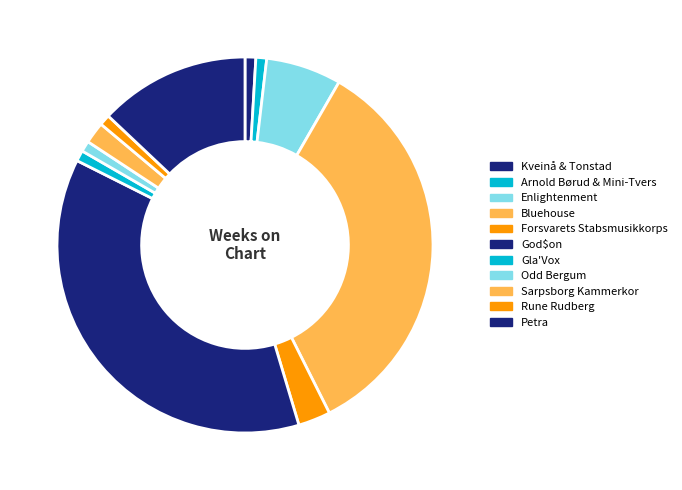

To the nearest percent, what is the combined percentage of Arnold Børud & Mini-Tvers and Kveinå & Tonstad?

2%